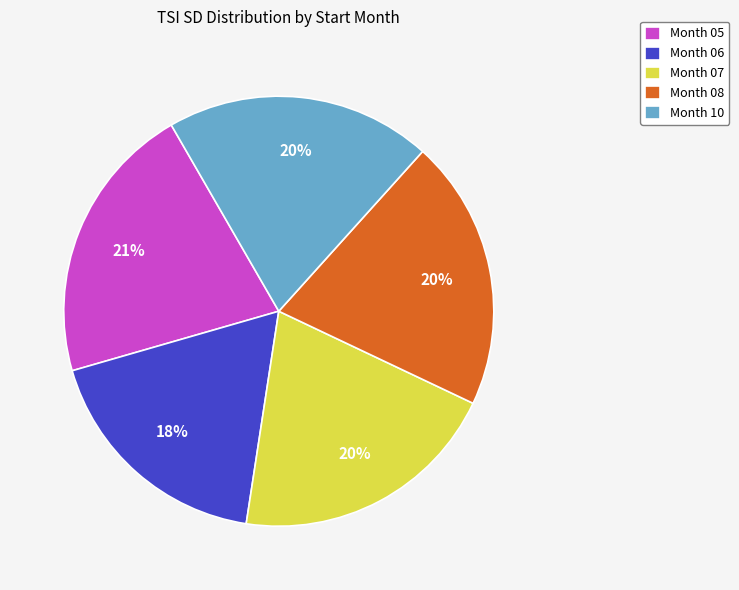

Is there a majority slice in this chart?

No